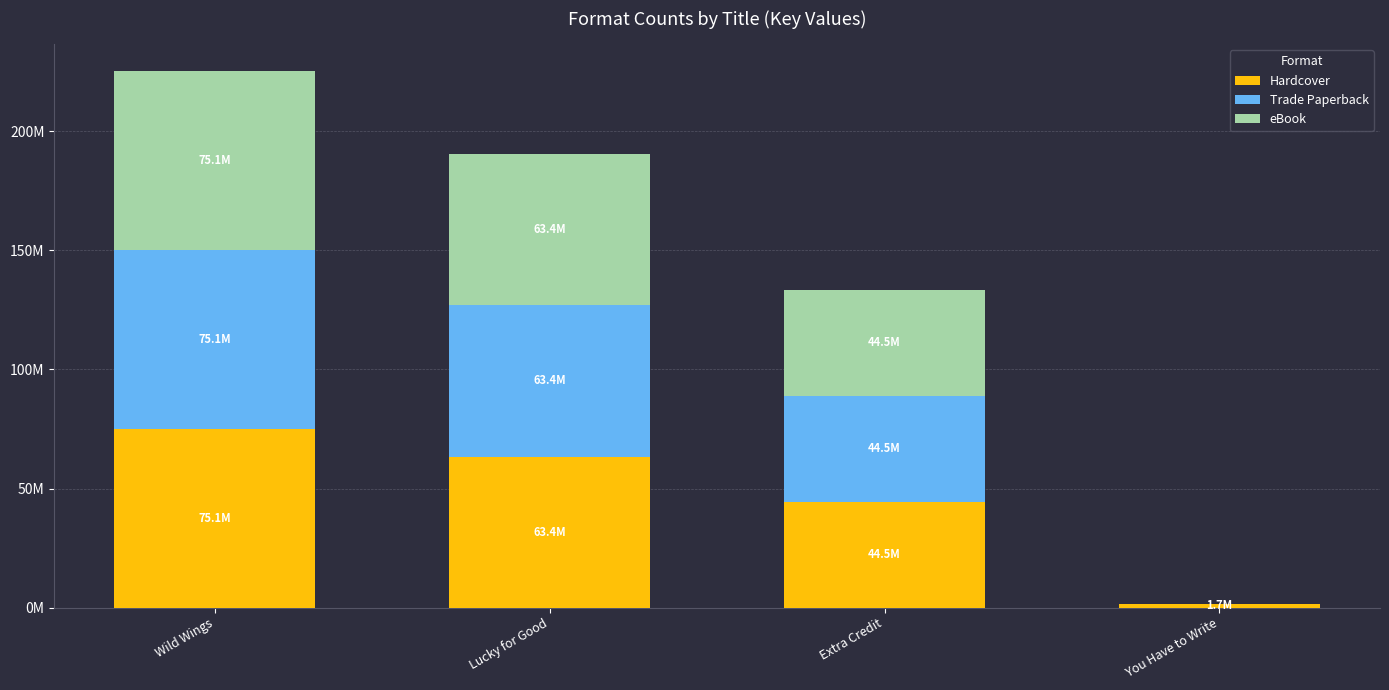

Does the chart contain stacked bars?

Yes